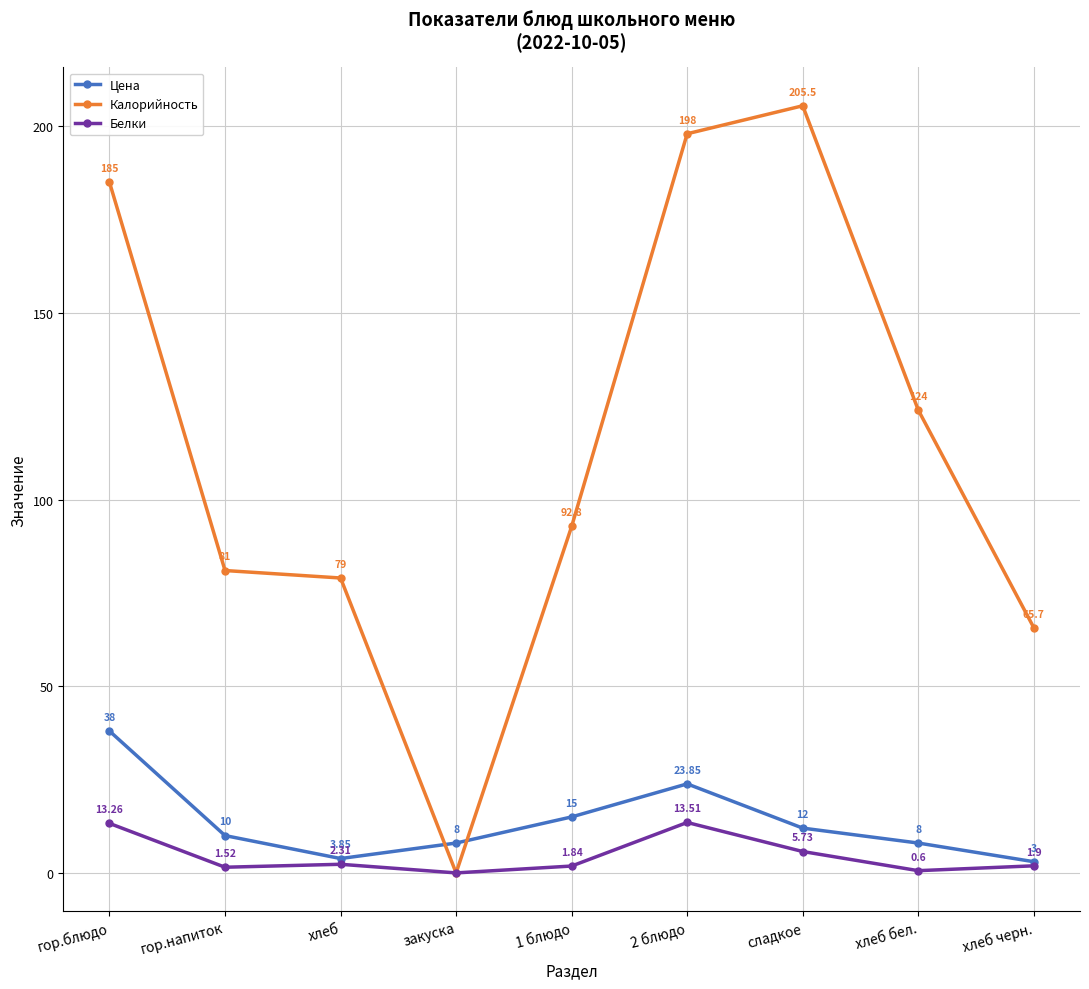

Where is the first local maximum for Цена?

2 блюдо